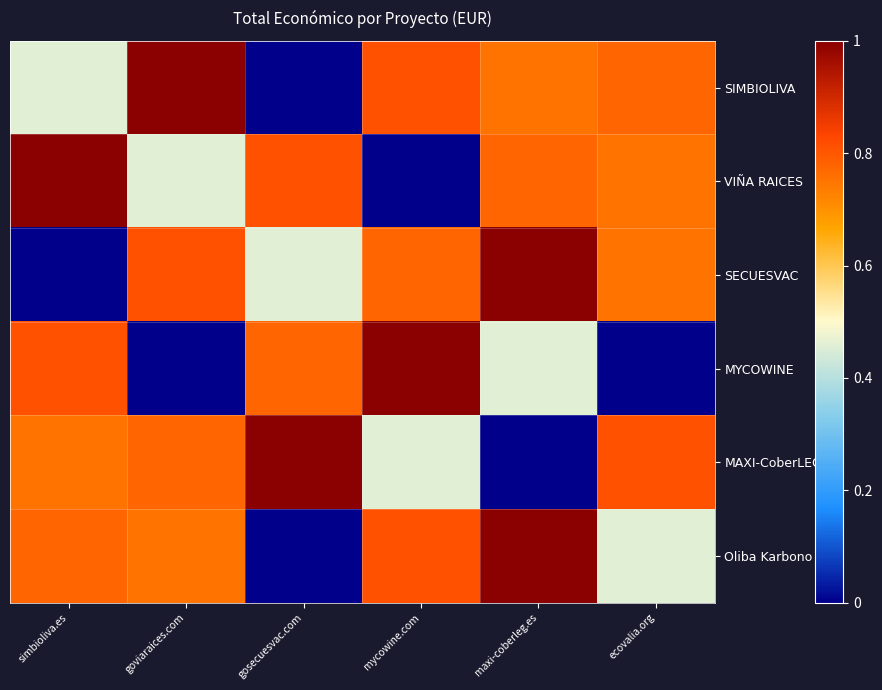

At how many categories does at least one series exceed 0?

6